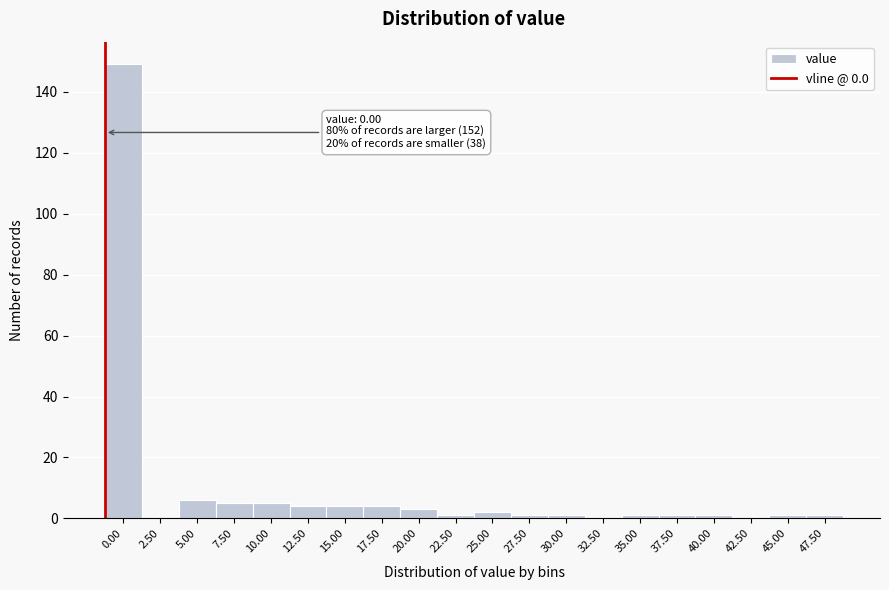

Reading left to right, list all the values displayed in this chart.

0.00=149	2.50=0	5.00=6	7.50=5	10.00=5	12.50=4	15.00=4	17.50=4	20.00=3	22.50=1	25.00=2	27.50=1	30.00=1	32.50=0	35.00=1	37.50=1	40.00=1	42.50=0	45.00=1	47.50=1